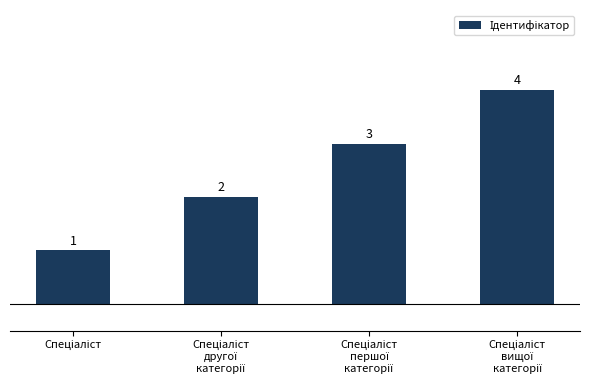

What is the sum of all values?

10